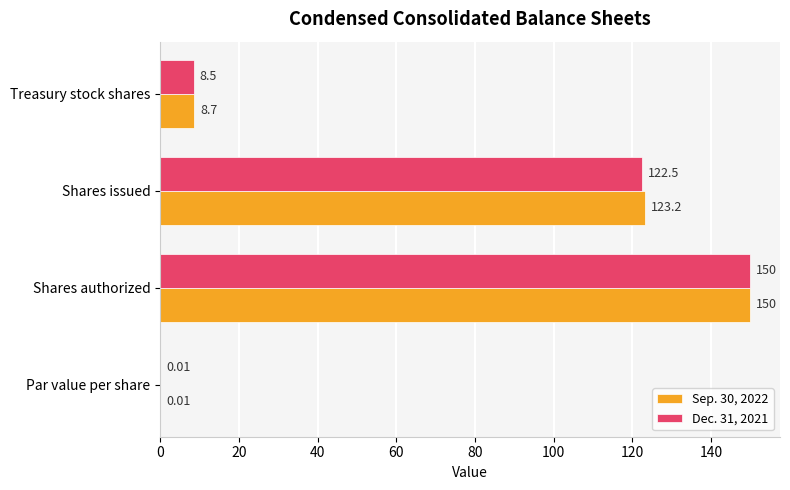

What is the sum of the Dec. 31, 2021 values at Shares authorized and Treasury stock shares?

158.5